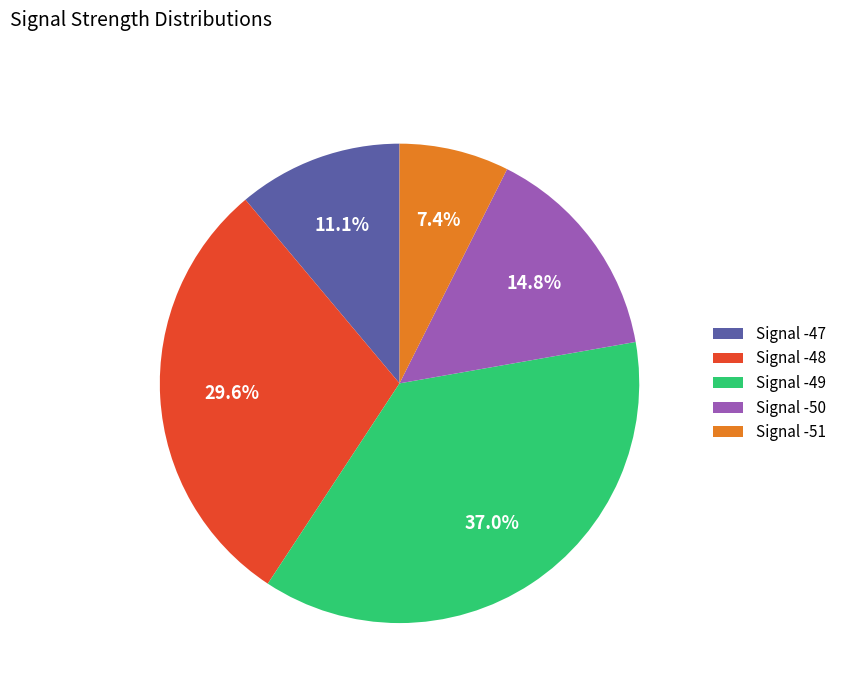

Which has a higher value, Signal -51 or Signal -47?

Signal -47